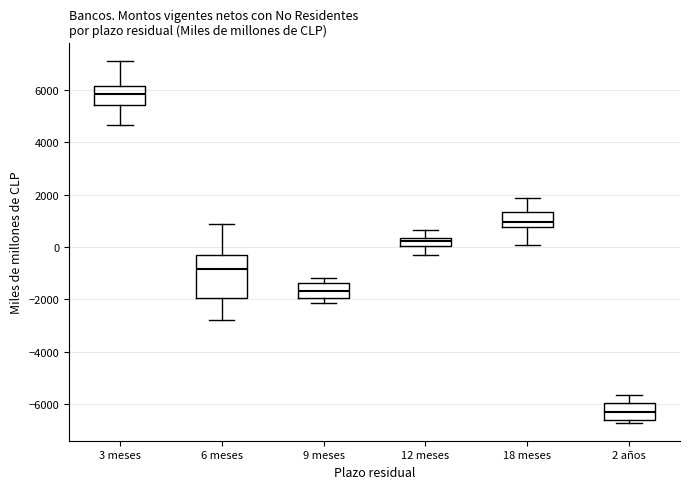

Which box has the highest median line?

3 meses